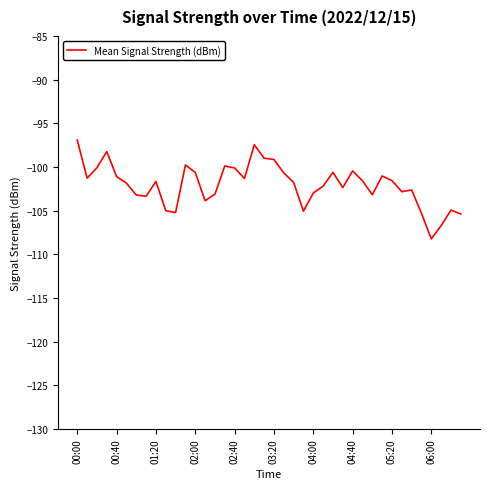

What is the difference between the maximum and minimum values?

11.3